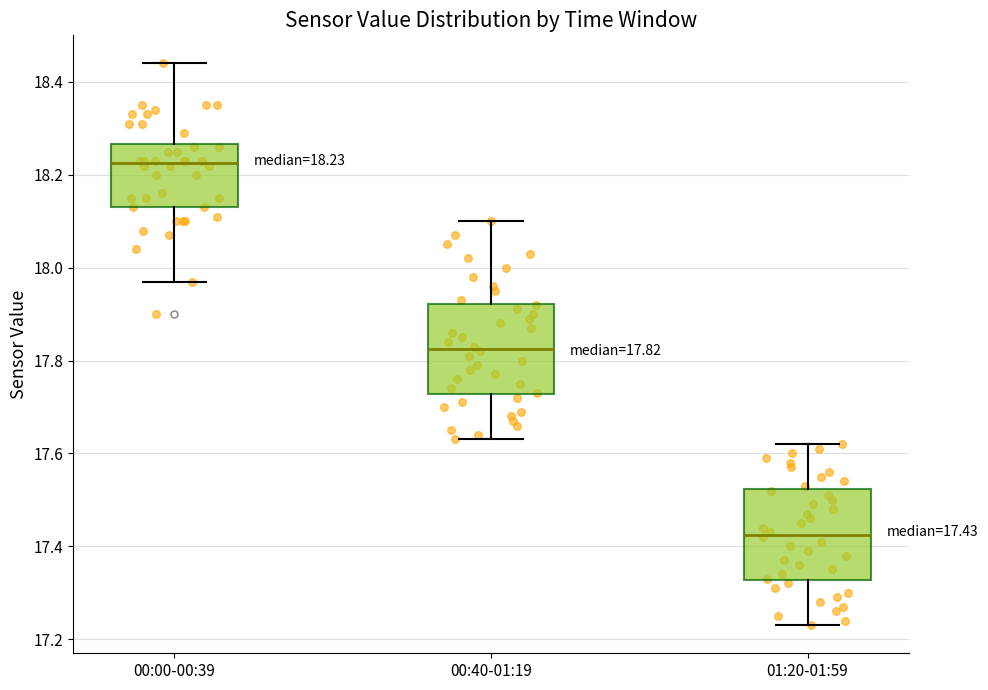

Which box has the highest median line?

00:00-00:39